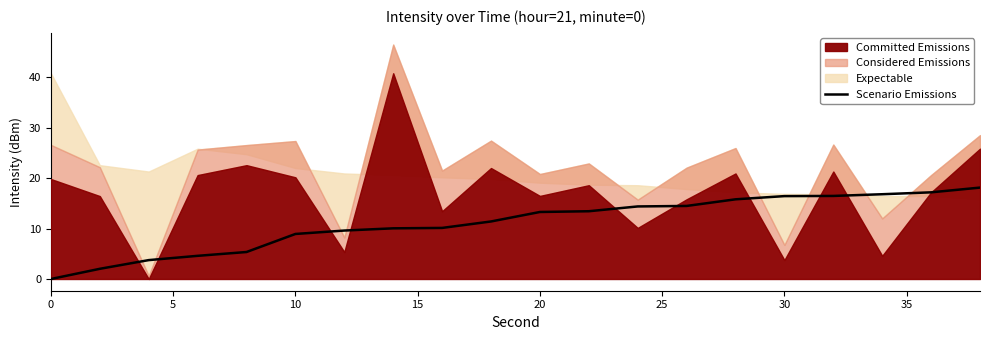

What is the maximum value for Scenario Emissions?

18.1